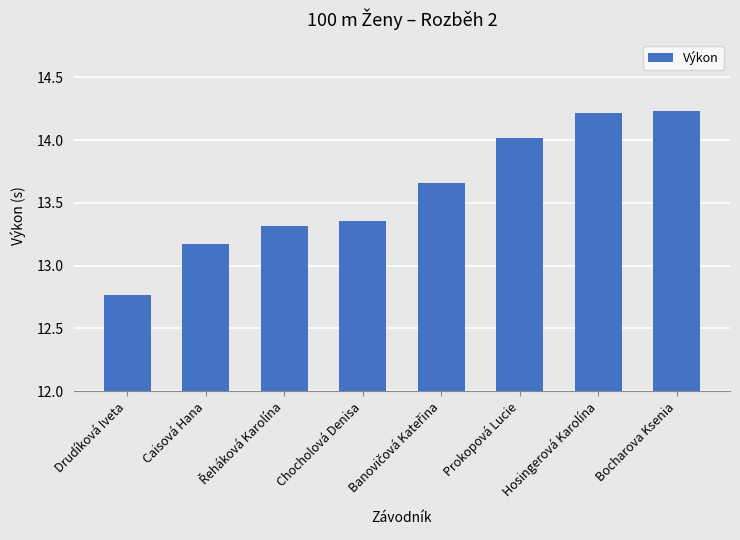

The value at Drudíková Iveta is 21.7. True or false?

False